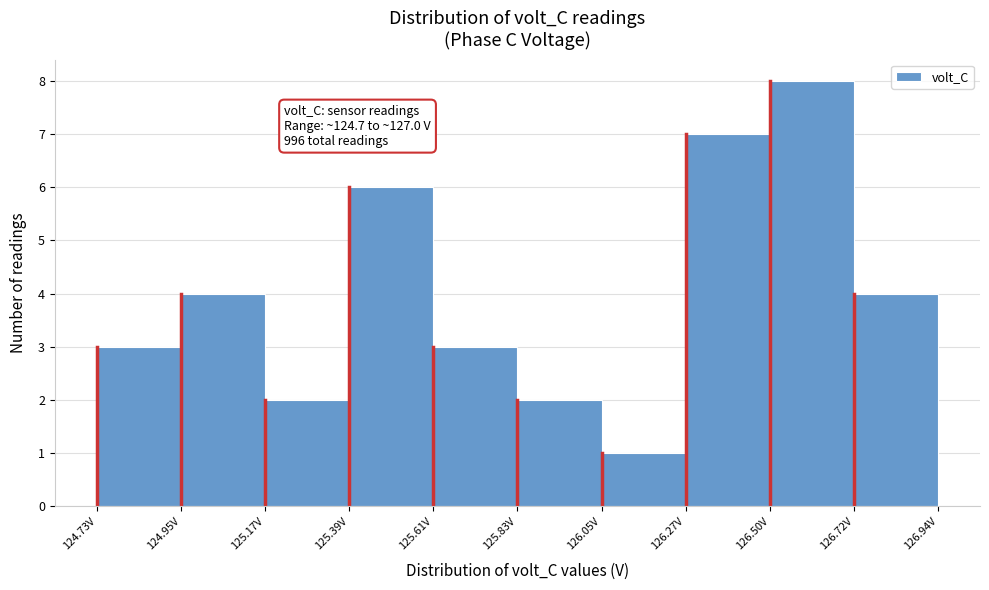

Which range on the x-axis has the tallest bar?

126.50 to 126.70